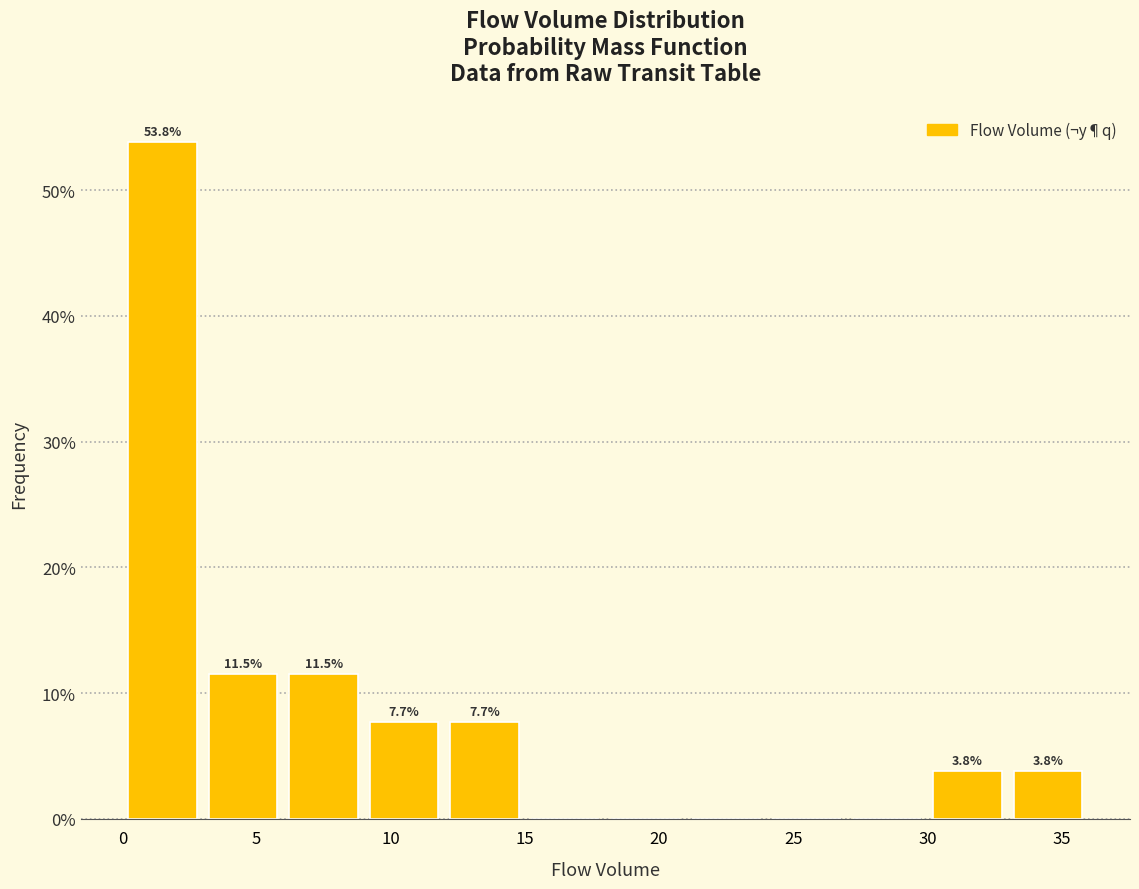

Which range on the x-axis has the tallest bar?

0 to 3